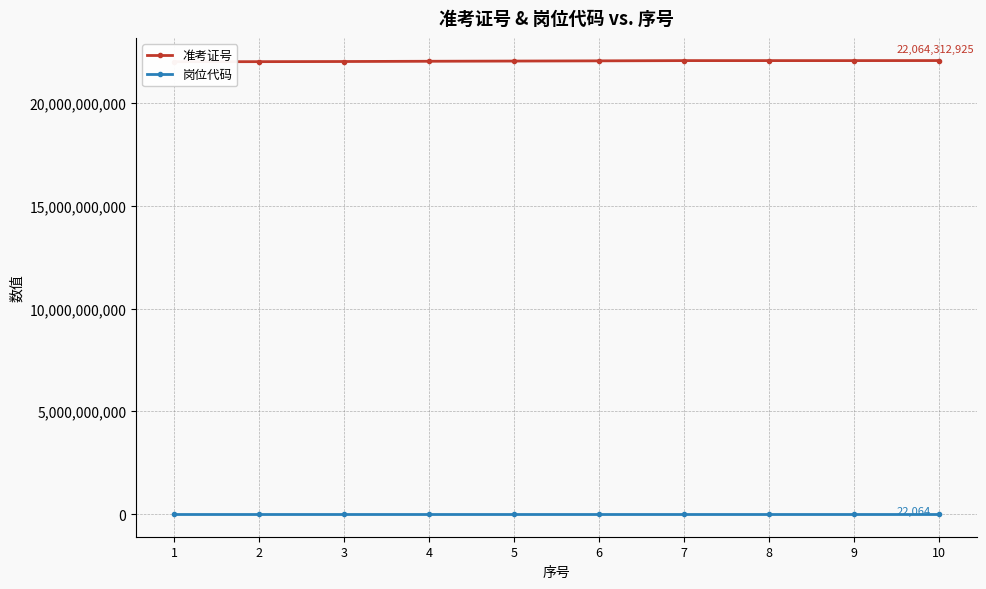

At how many categories does at least one series exceed 14909228699?

10